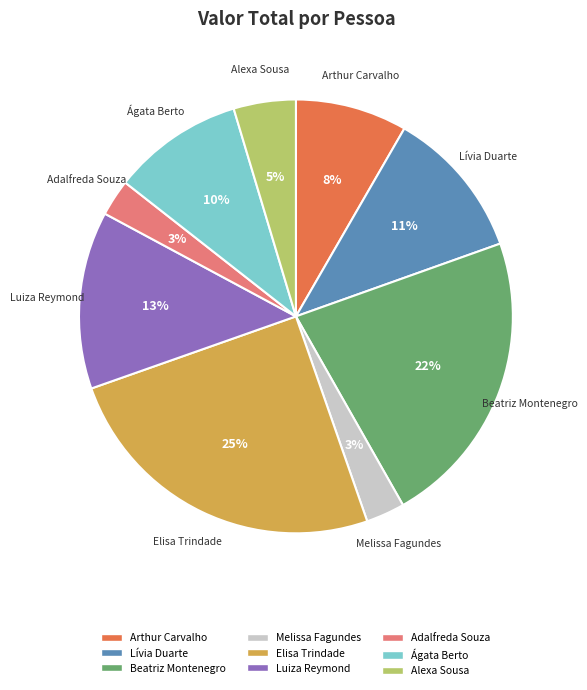

Approximately how many times larger is the value at Melissa Fagundes compared to Luiza Reymond?

0.2